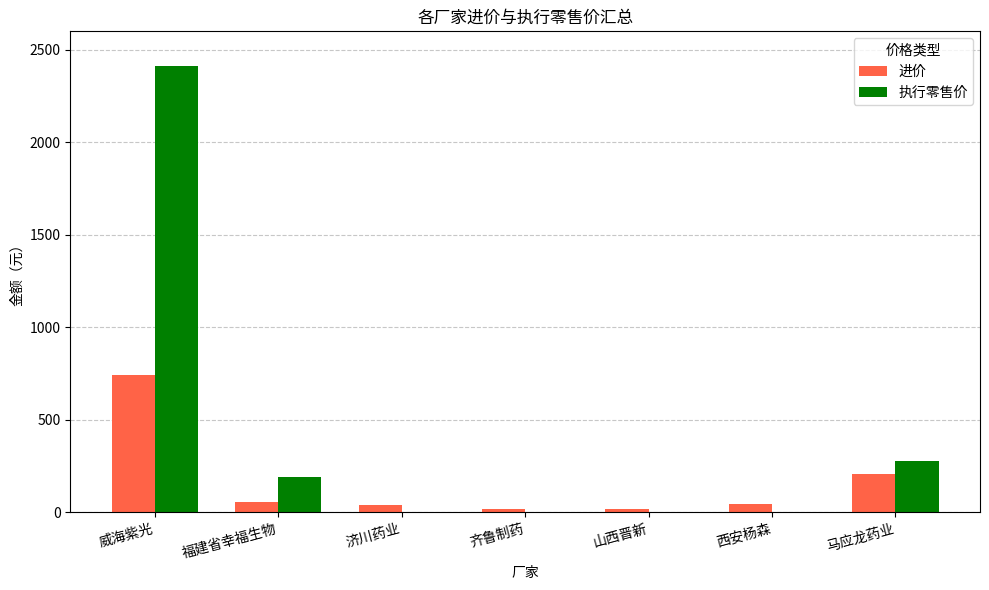

Which label corresponds to the largest value in the chart?

威海紫光